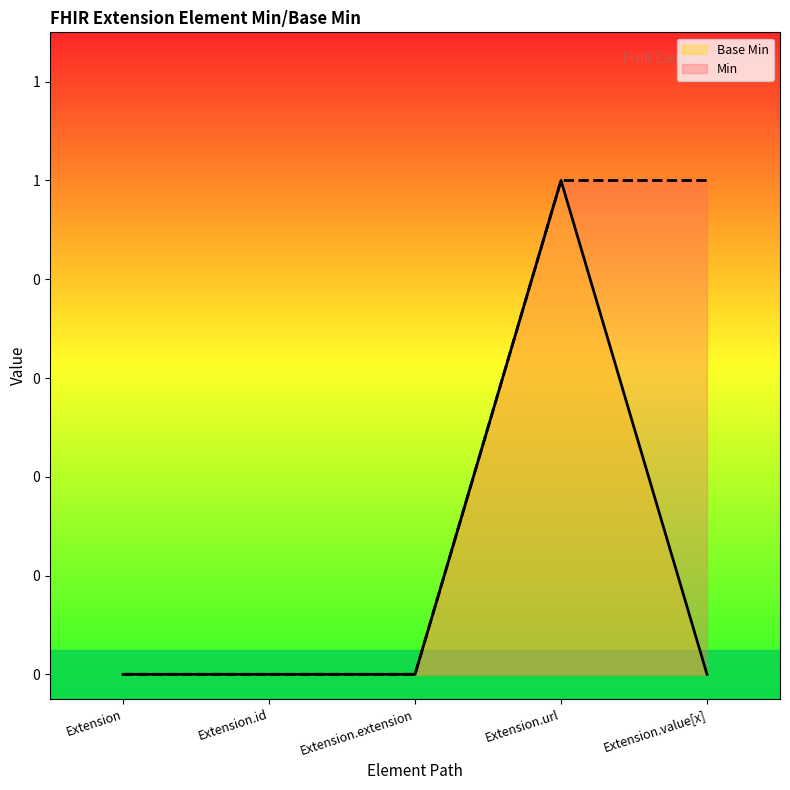

Does the chart display data point markers on the line(s)?

No